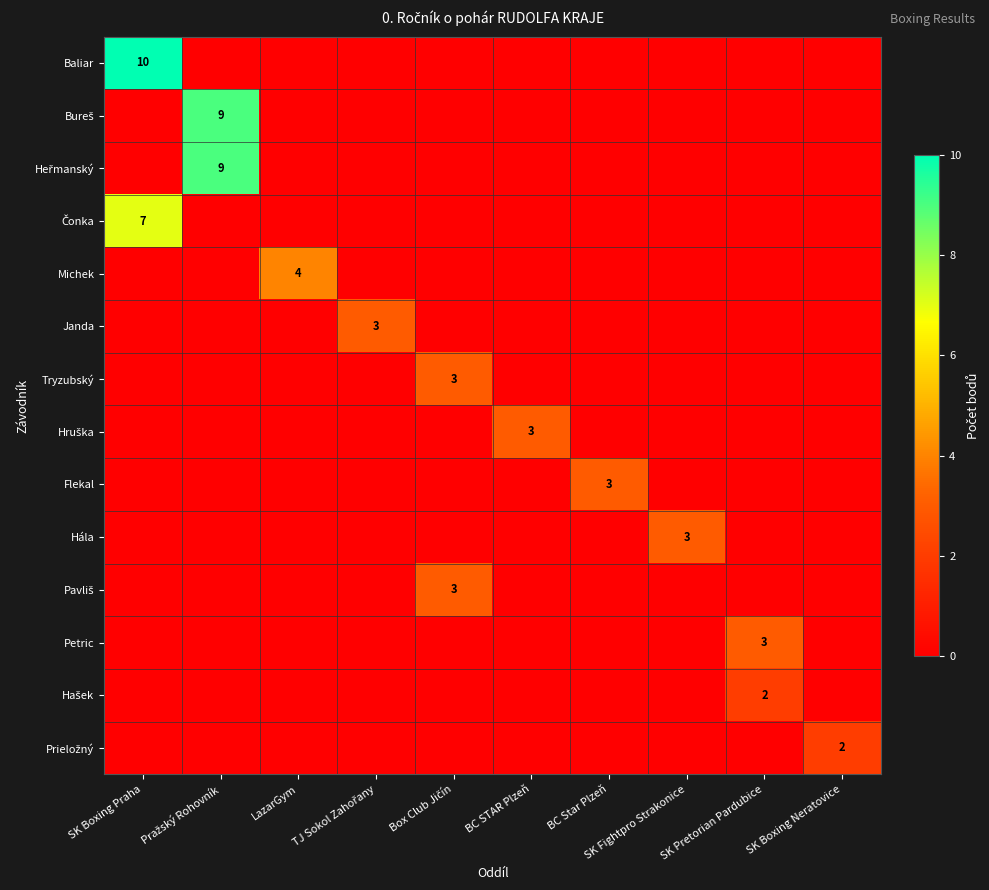

Count the number of categories in the chart.

10